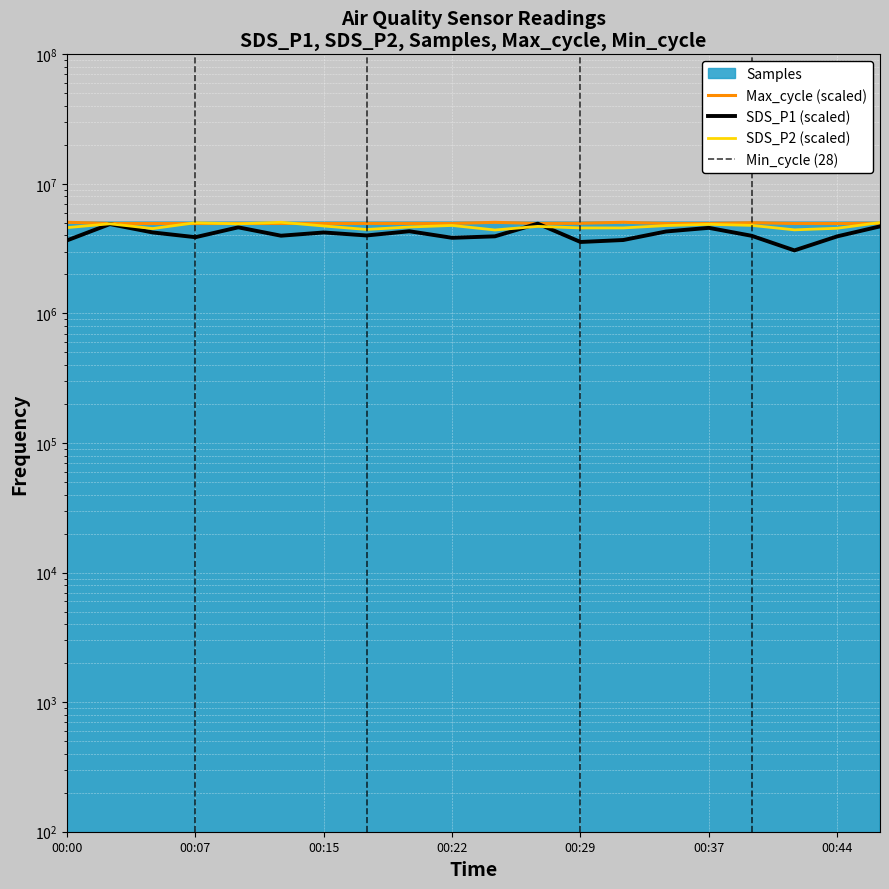

Where is SDS_P1 nearest to the value 4001299?

00:17